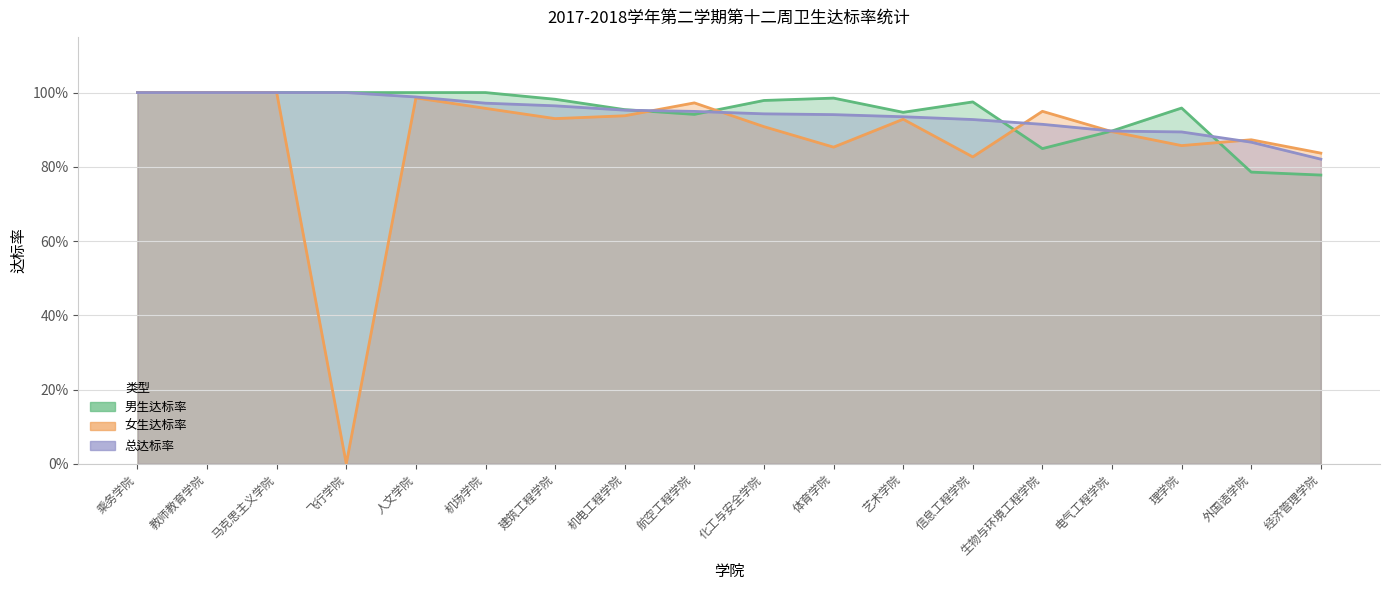

Is it true that 男生达标率 equals 1.0 at 人文学院?

True